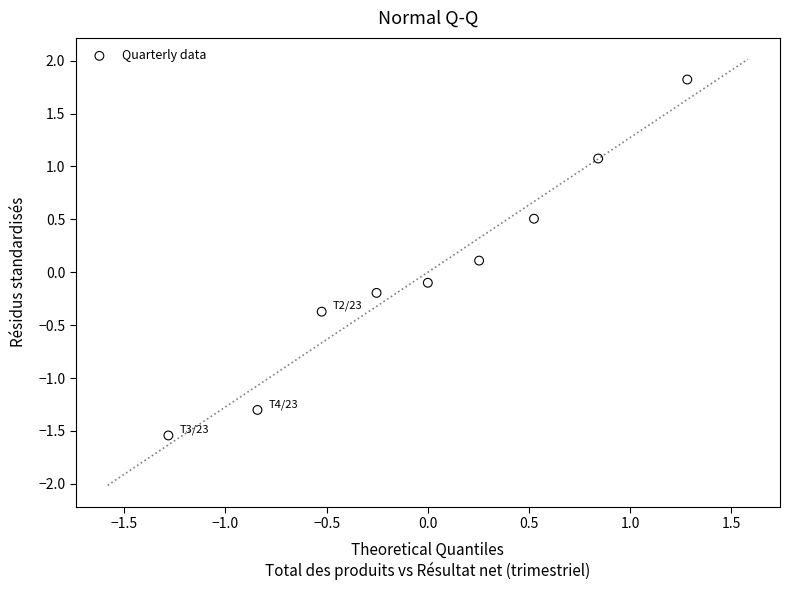

What is the range of Y values (max minus min)?

3.4